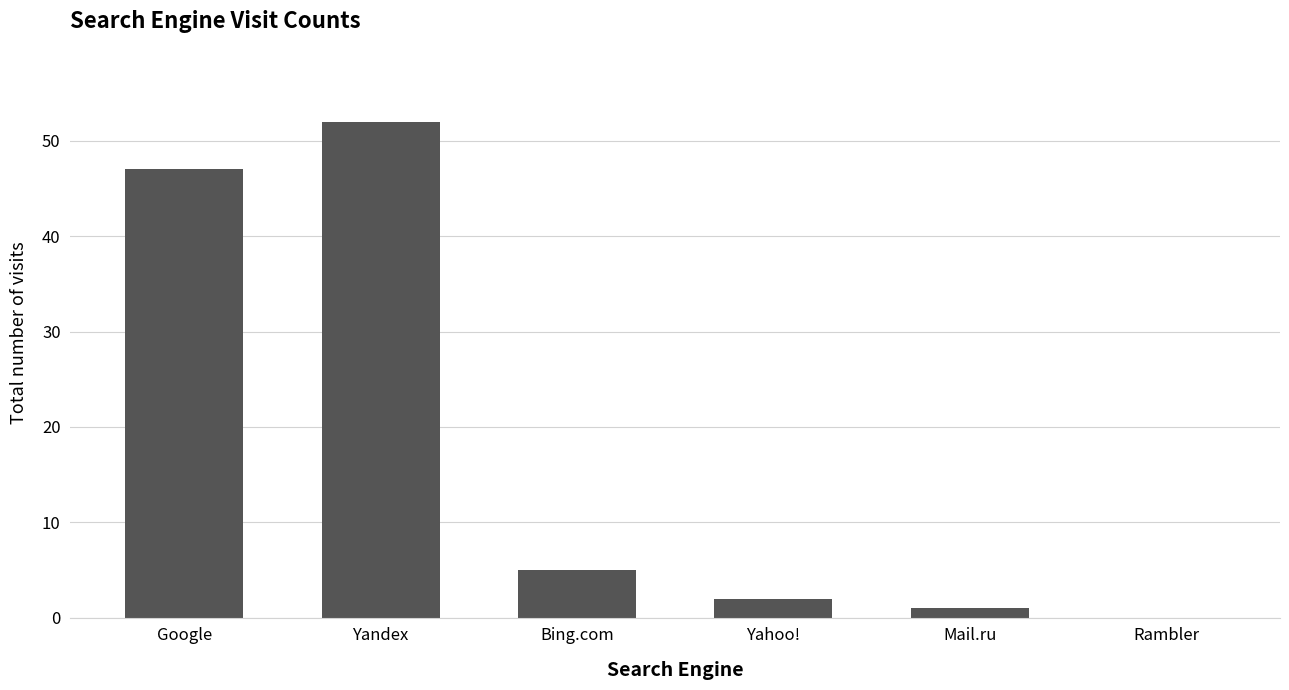

Reading right to left, what are all the values shown in this chart?

Rambler=0	Mail.ru=1	Yahoo!=2	Bing.com=5	Yandex=52	Google=47